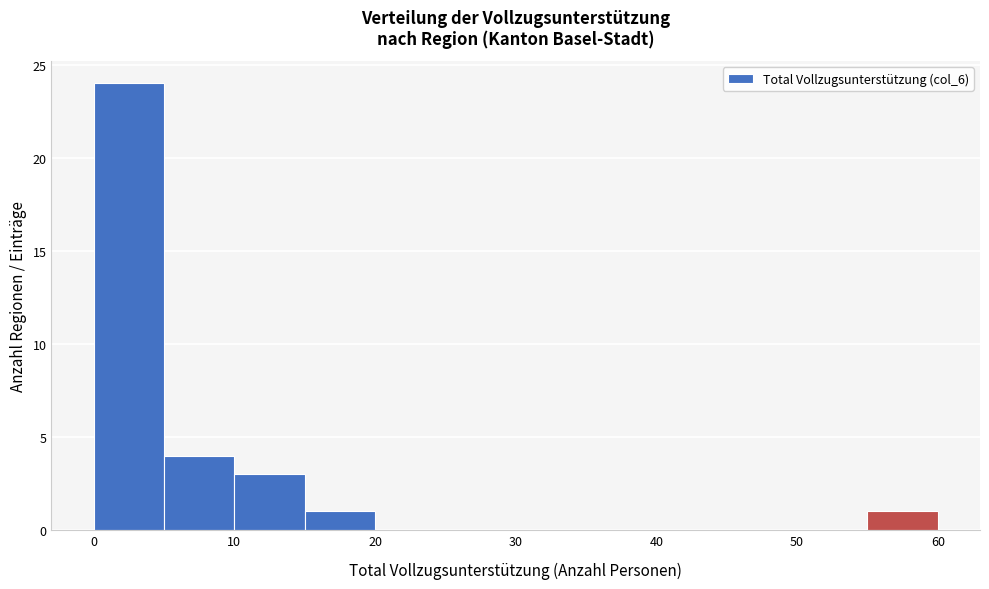

Reading left to right, list every bar in this chart as the range it spans on the x-axis followed by its height. The values are not printed on the chart, so give them approximately, as read against the axis.

0 to 5: 24
5 to 10: 4
10 to 15: 3
15 to 20: 1
20 to 25: 0
25 to 30: 0
30 to 35: 0
35 to 40: 0
40 to 45: 0
45 to 50: 0
50 to 55: 0
55 to 60: 1